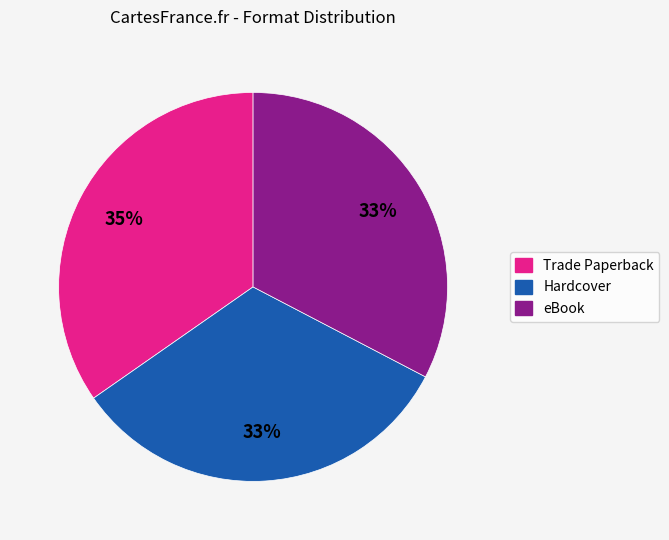

Does eBook represent more than half of the total?

No